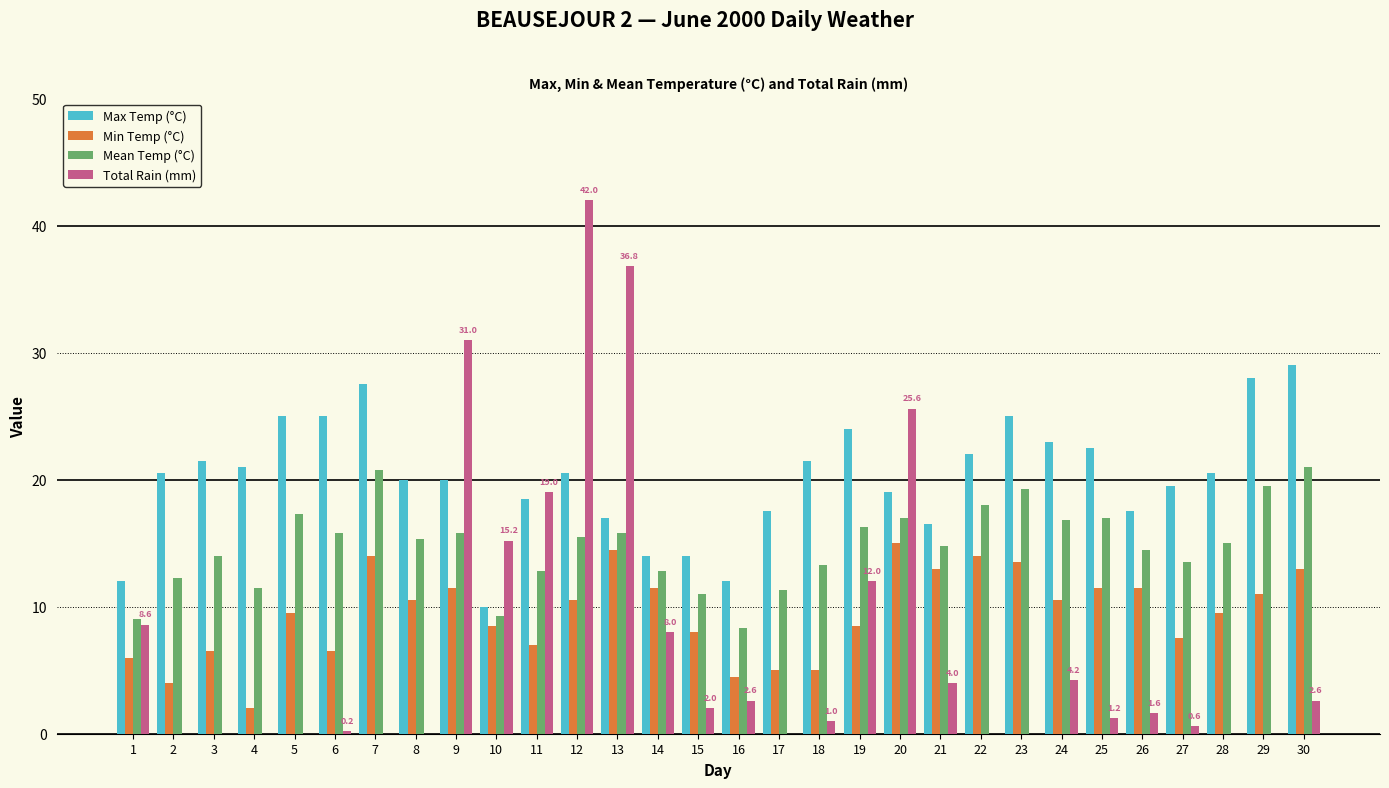

What is the total value across all series at 1?

35.6